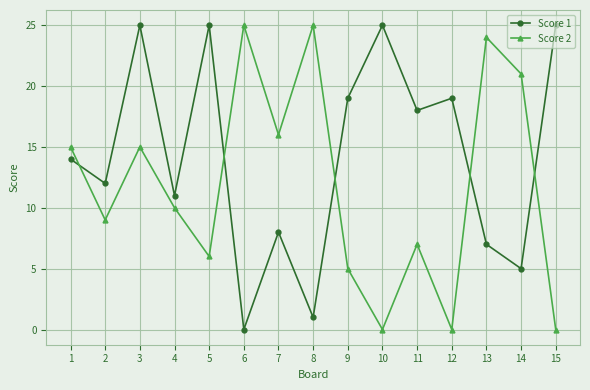

Reading right to left, what are all the values shown in this chart?

Score 1: 15=25	14=5	13=7	12=19	11=18	10=25	9=19	8=1	7=8	6=0	5=25	4=11	3=25	2=12	1=14
Score 2: 15=0	14=21	13=24	12=0	11=7	10=0	9=5	8=25	7=16	6=25	5=6	4=10	3=15	2=9	1=15